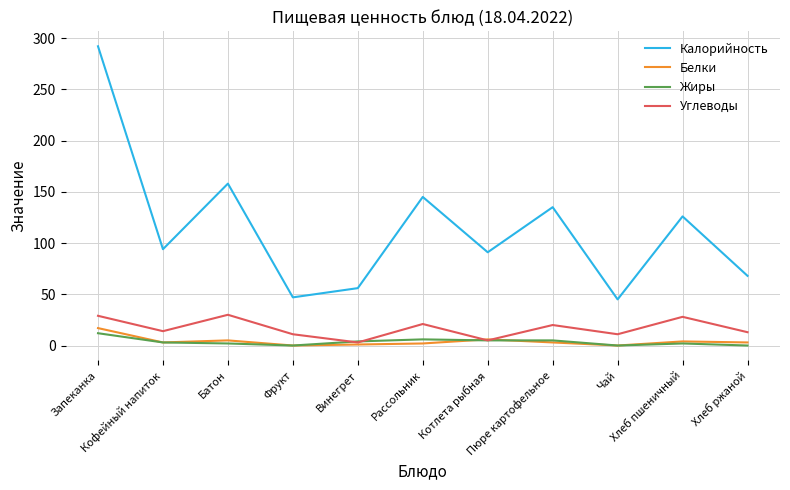

Which series has the largest range (max minus min)?

Калорийность